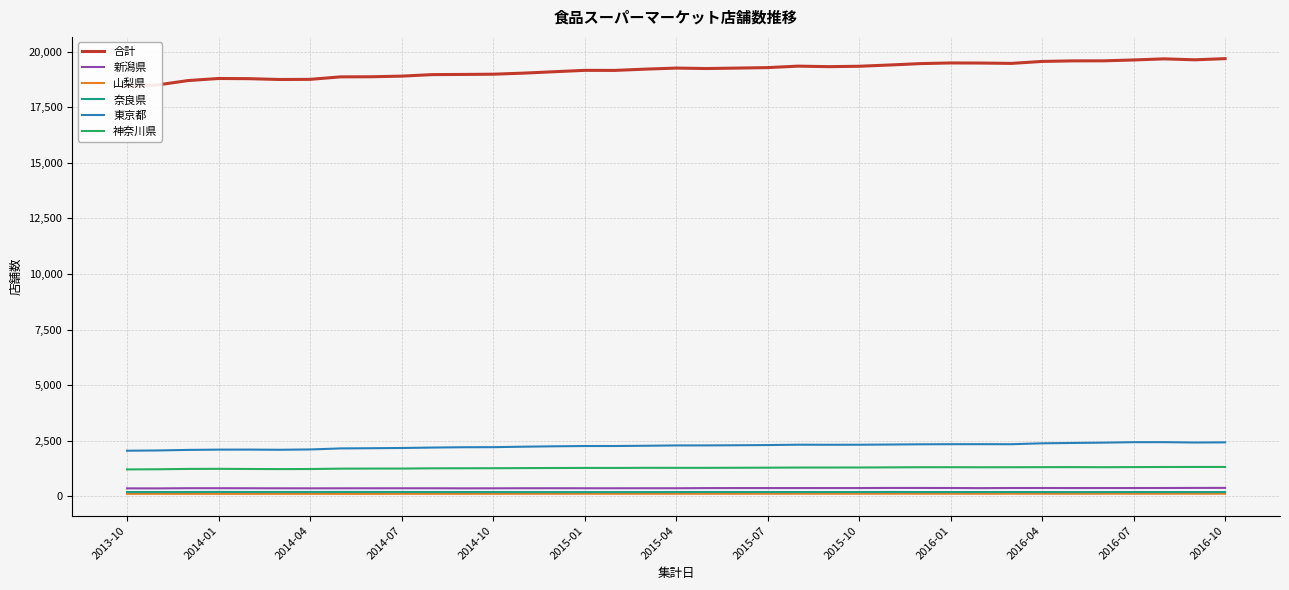

What are all the series names shown in the legend?

合計, 新潟県, 山梨県, 奈良県, 東京都, 神奈川県